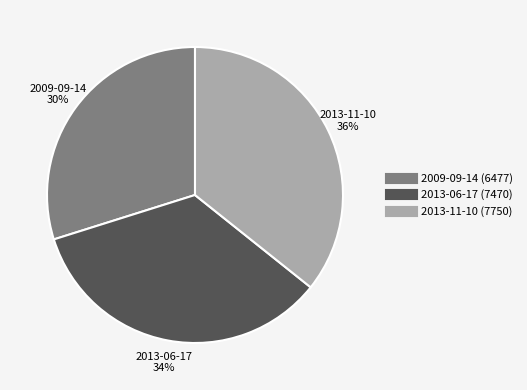

Between 2013-06-17 and 2009-09-14, which is larger?

2013-06-17